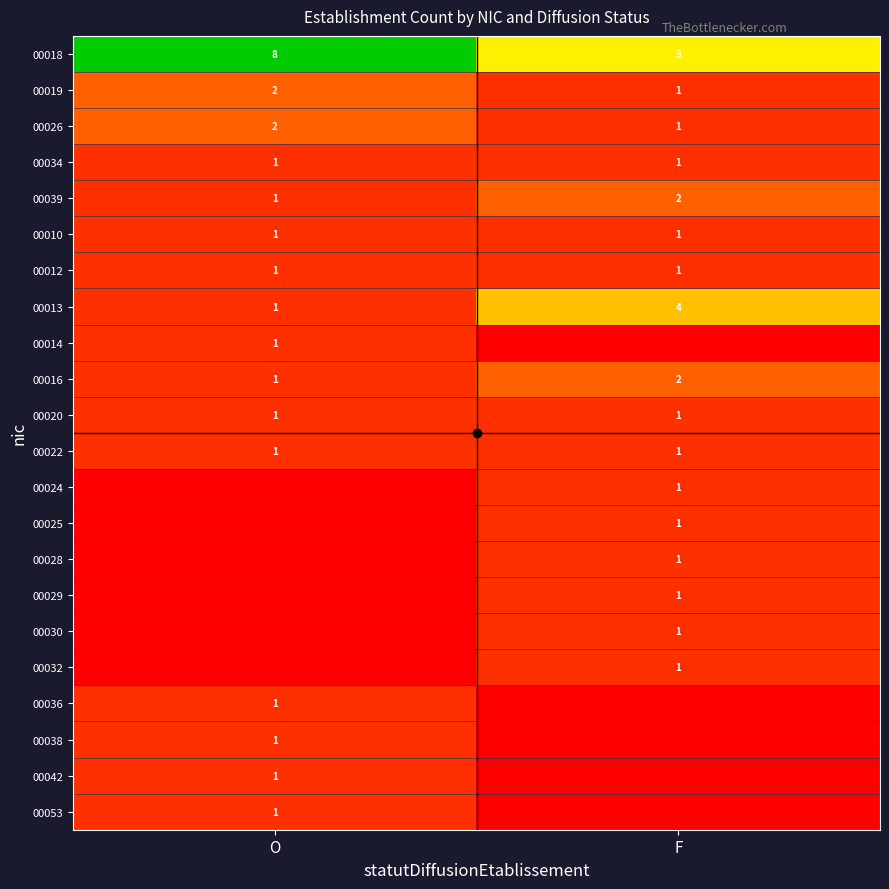

The value of 00018 at F is 2. True or false?

False